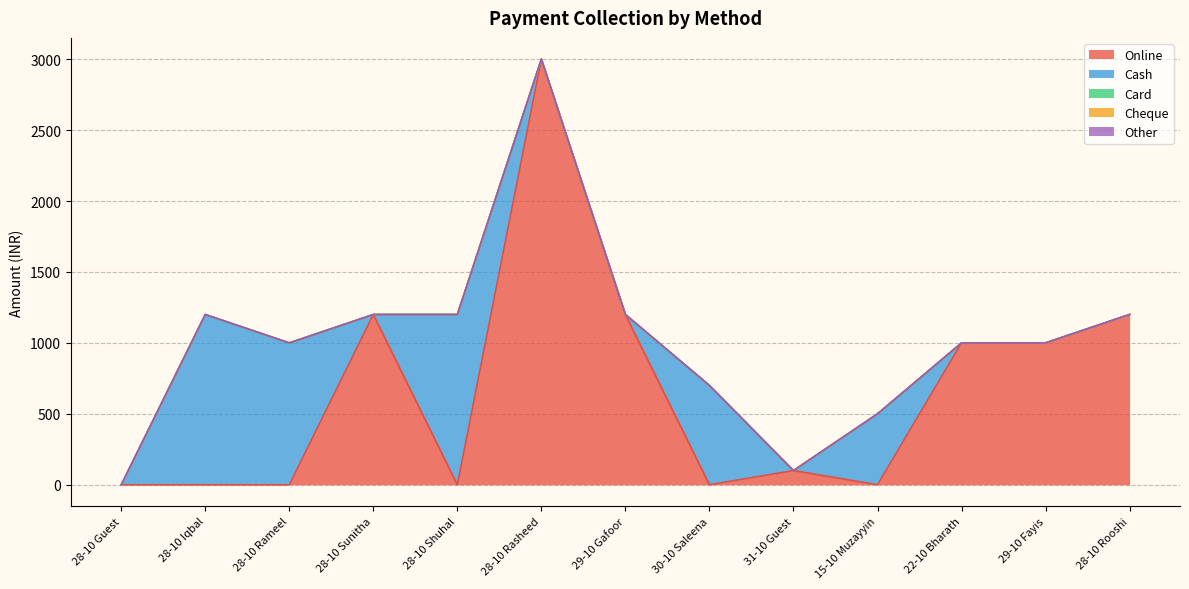

True or false: Cash and Card cross at least once.

False